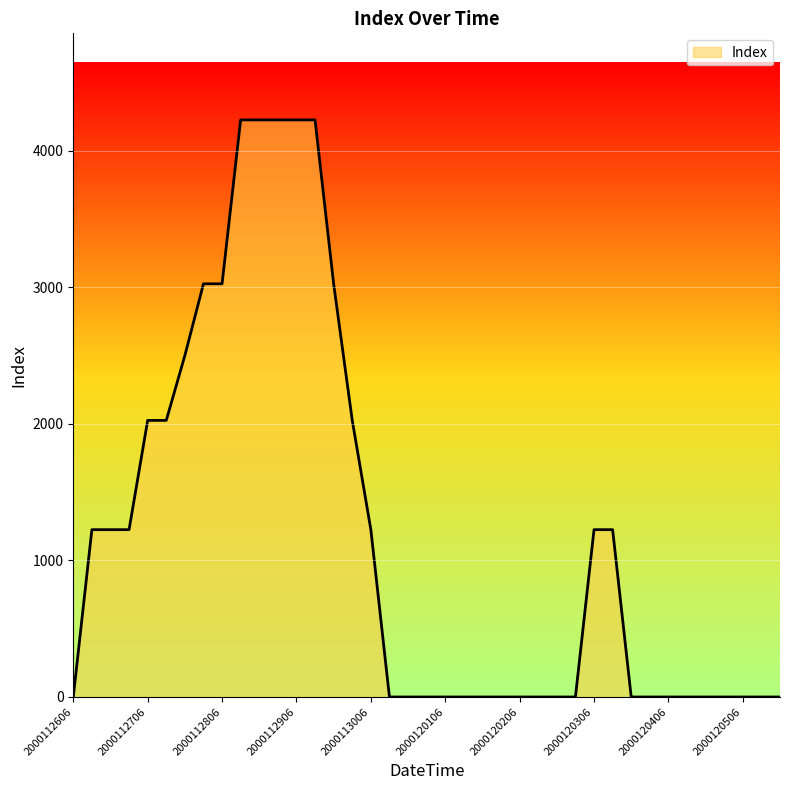

What is the maximum value shown in the chart?

4225